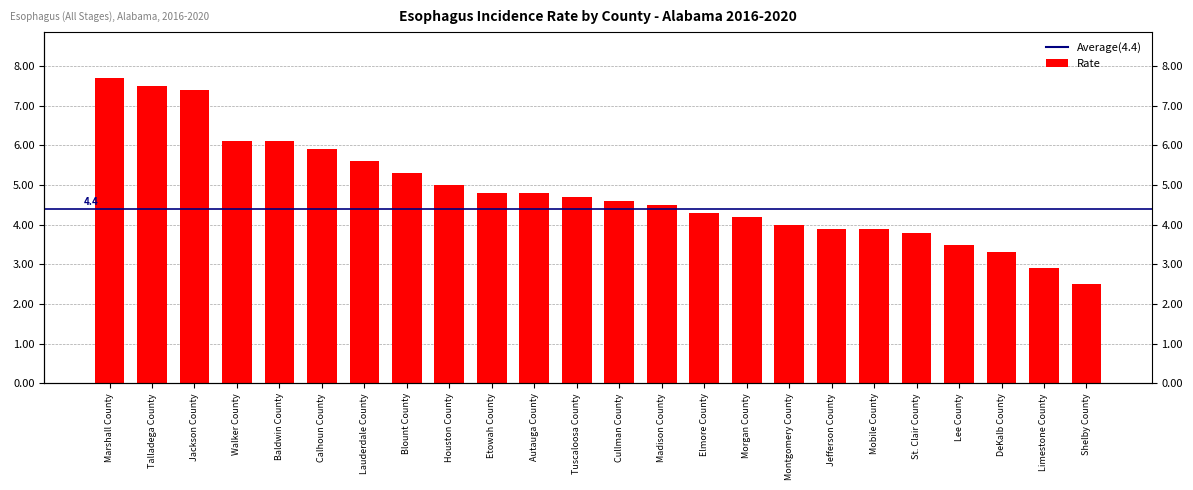

True or false: the data shows 6.1 at Baldwin County.

True